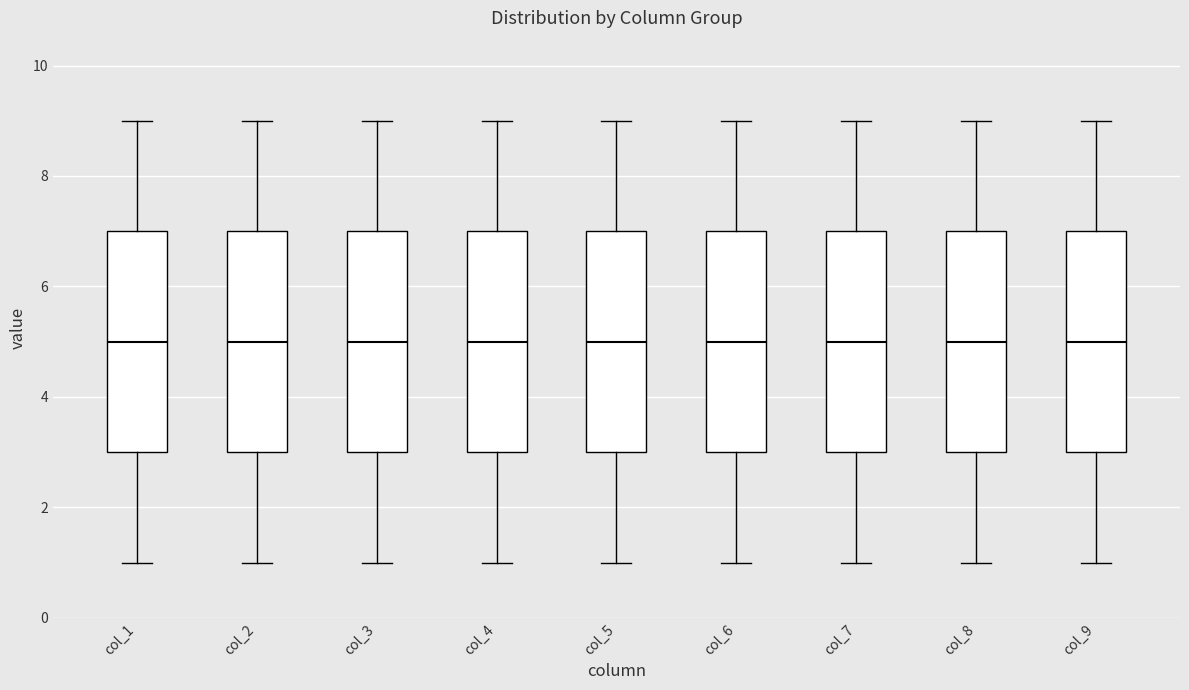

Reading left to right, read every box against the y-axis: the position of its median line, the range the box covers, and the ends of its whiskers. The values are not printed on the chart, so give them approximately, as read against the axis.

col_1: median 5, box 3 to 7, whiskers 1 to 9
col_2: median 5, box 3 to 7, whiskers 1 to 9
col_3: median 5, box 3 to 7, whiskers 1 to 9
col_4: median 5, box 3 to 7, whiskers 1 to 9
col_5: median 5, box 3 to 7, whiskers 1 to 9
col_6: median 5, box 3 to 7, whiskers 1 to 9
col_7: median 5, box 3 to 7, whiskers 1 to 9
col_8: median 5, box 3 to 7, whiskers 1 to 9
col_9: median 5, box 3 to 7, whiskers 1 to 9